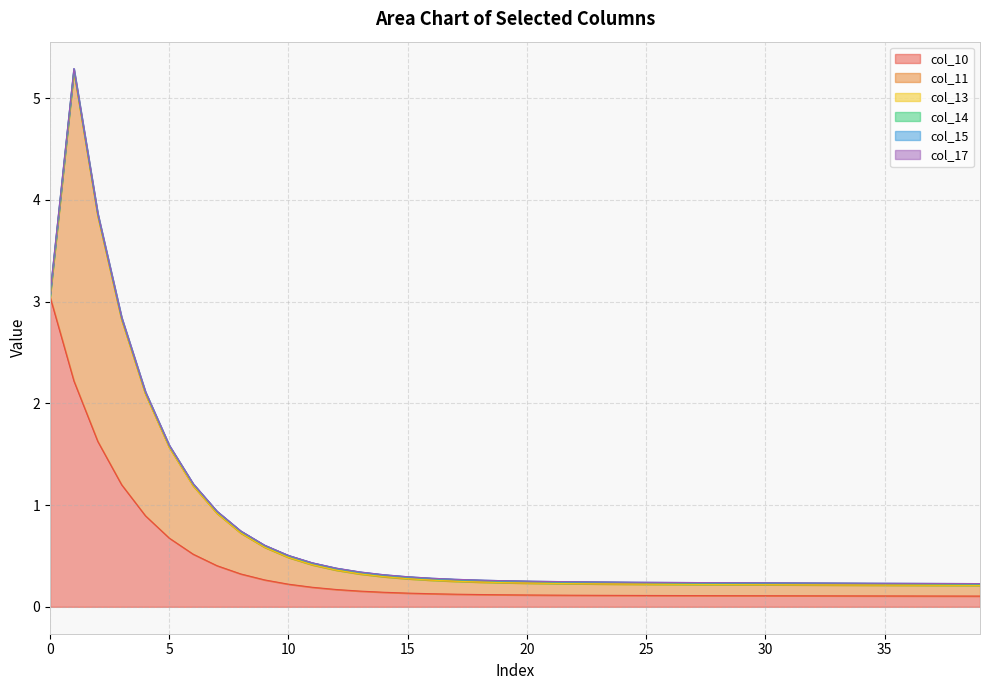

At which label is col_13 closest to 0?

39